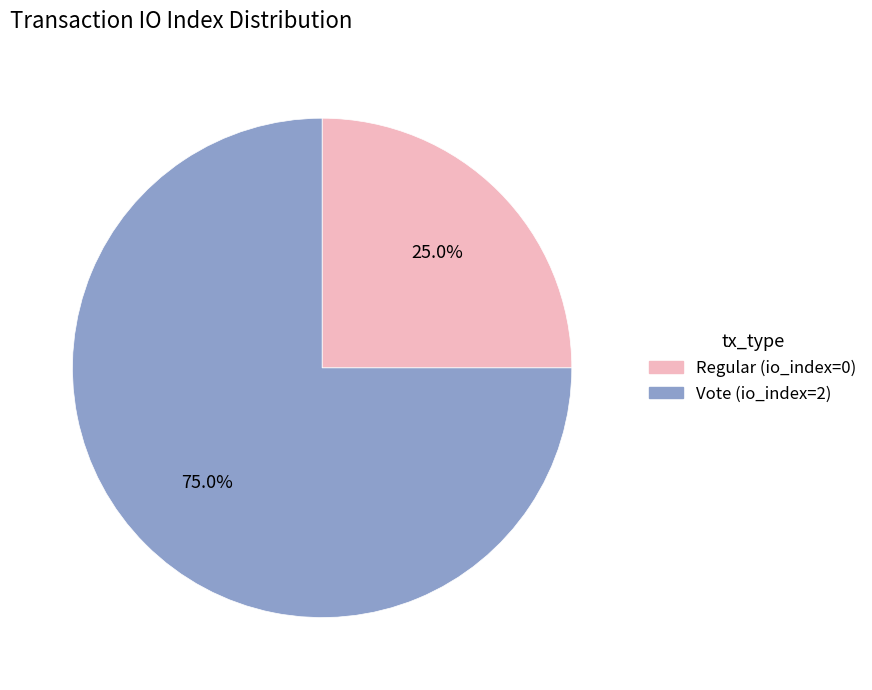

To the nearest percent, what is the combined percentage of Vote (io_index=2) and Regular (io_index=0)?

100%